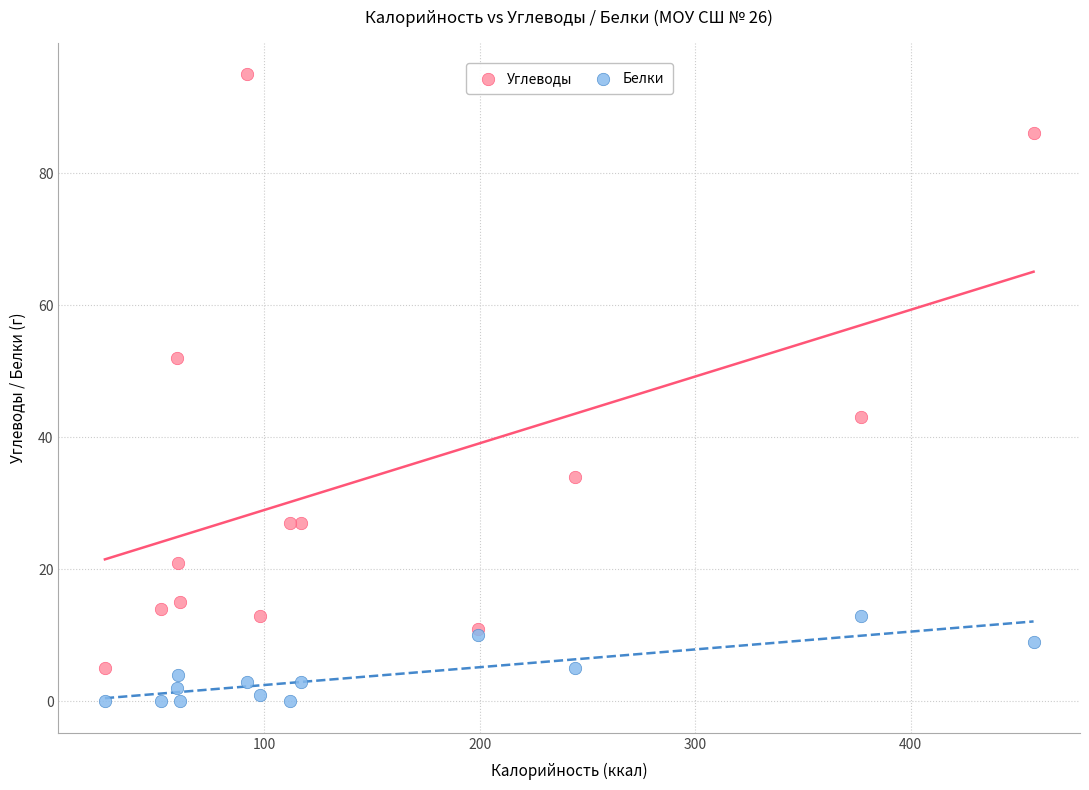

What are all the series names shown in the legend?

Углеводы, Белки